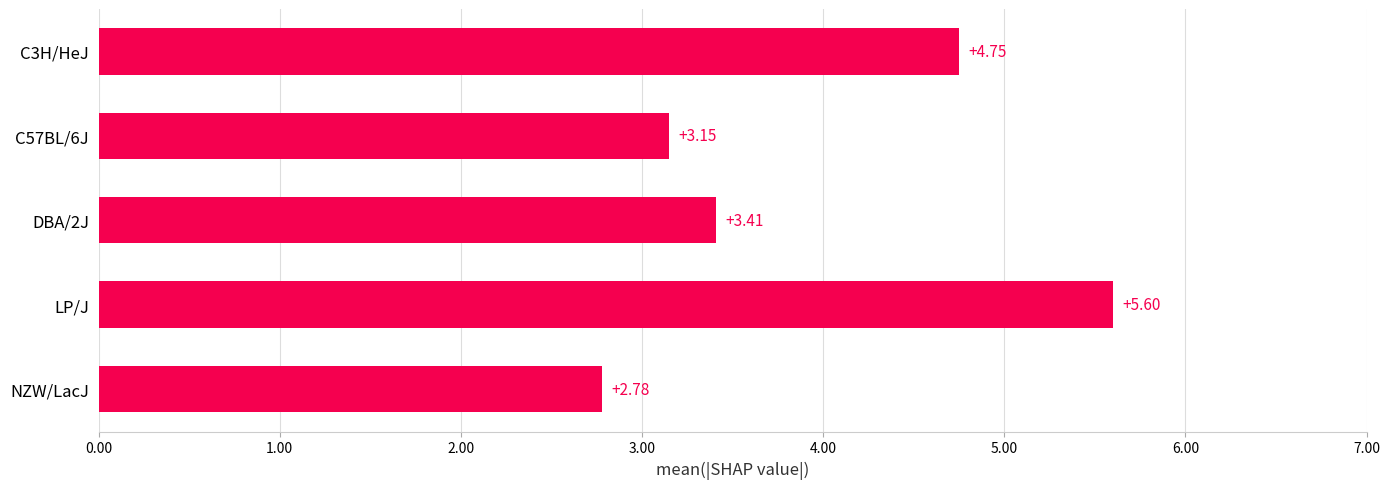

How many bars are there in total?

5